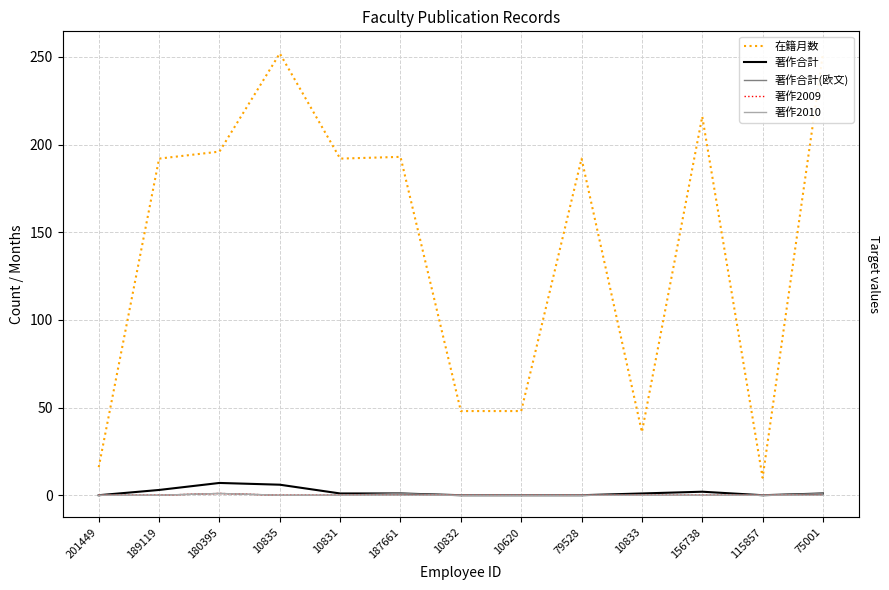

Reading right to left, transcribe all the data shown in this chart.

在籍月数: 75001=252	115857=10	156738=216	10833=36	79528=192	10620=48	10832=48	187661=193	10831=192	10835=252	180395=196	189119=192	201449=16
著作合計: 75001=1	115857=0	156738=2	10833=1	79528=0	10620=0	10832=0	187661=1	10831=1	10835=6	180395=7	189119=3	201449=0
著作合計(欧文): 75001=1	115857=0	156738=0	10833=0	79528=0	10620=0	10832=0	187661=1	10831=0	10835=0	180395=1	189119=0	201449=0
著作2009: 75001=0	115857=0	156738=0	10833=0	79528=0	10620=0	10832=0	187661=0	10831=0	10835=0	180395=1	189119=0	201449=0
著作2010: 75001=0	115857=0	156738=0	10833=0	79528=0	10620=0	10832=0	187661=0	10831=0	10835=0	180395=1	189119=0	201449=0